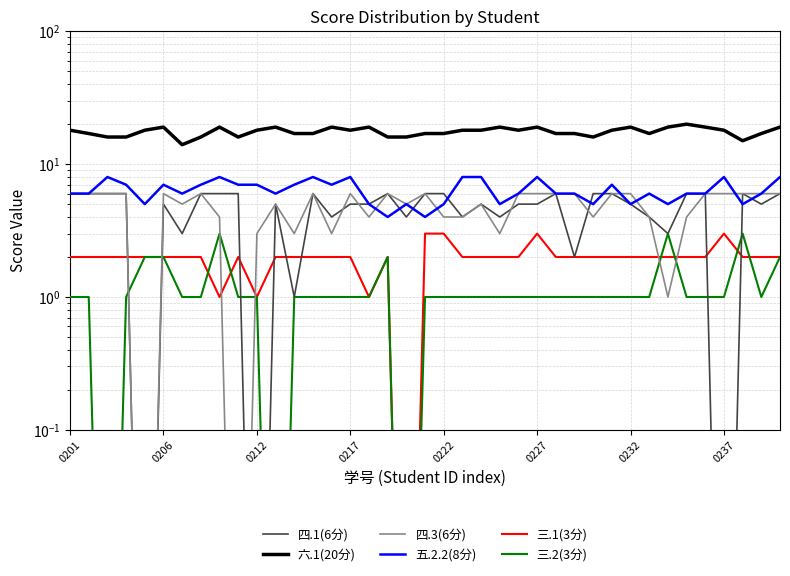

In 四.3(6分), how many points are higher than both neighbors (excluding endpoints)?

8